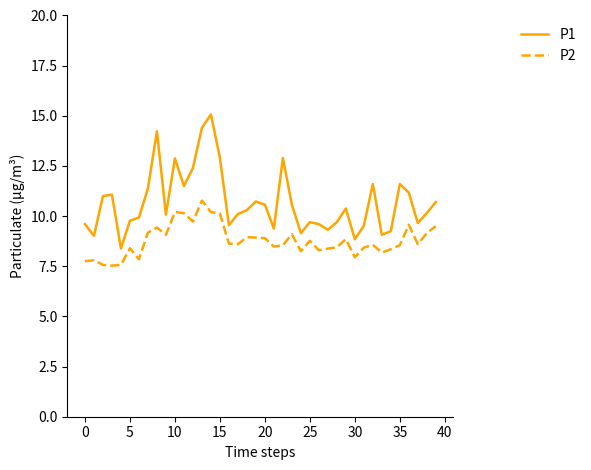

Which series has the largest total across all categories?

P1